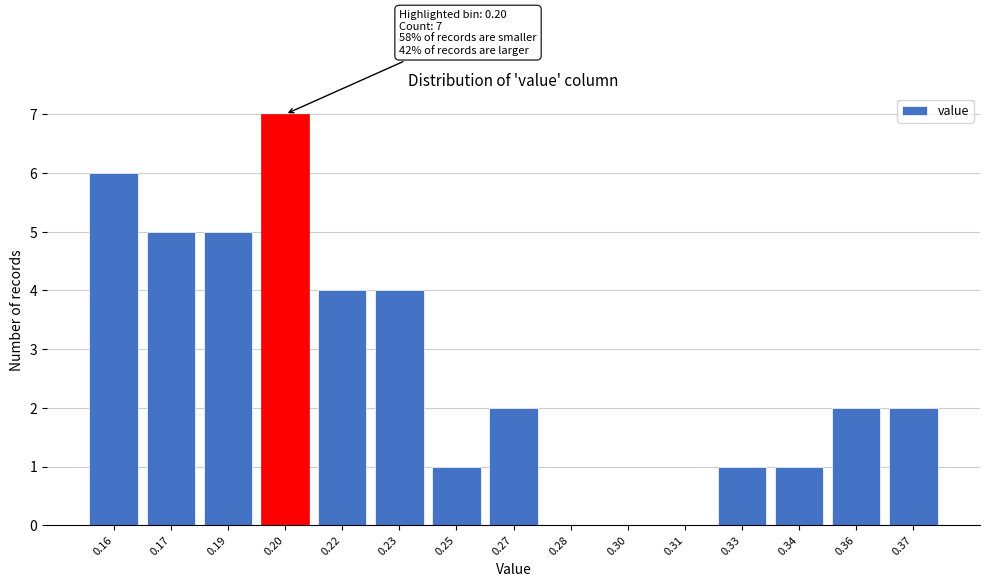

Reading left to right, extract all data points from this chart.

0.16=6	0.17=5	0.19=5	0.20=7	0.22=4	0.23=4	0.25=1	0.27=2	0.28=0	0.30=0	0.31=0	0.33=1	0.34=1	0.36=2	0.37=2